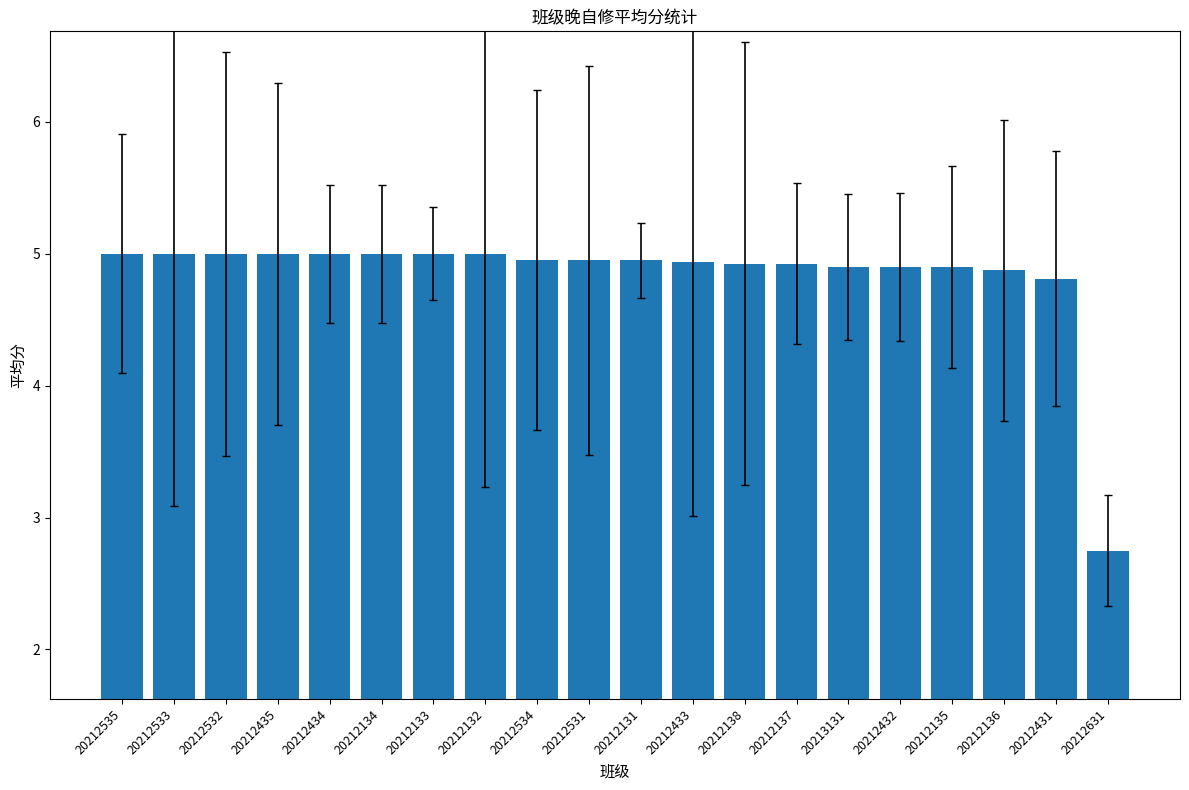

Does the chart contain any negative values?

No